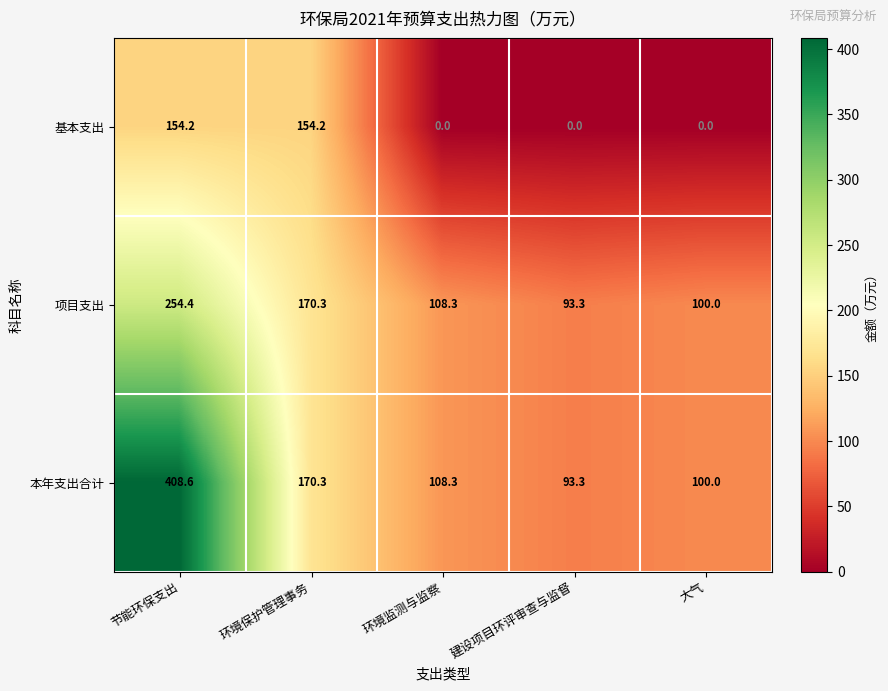

What is the sum of all 项目支出 values?

726.3